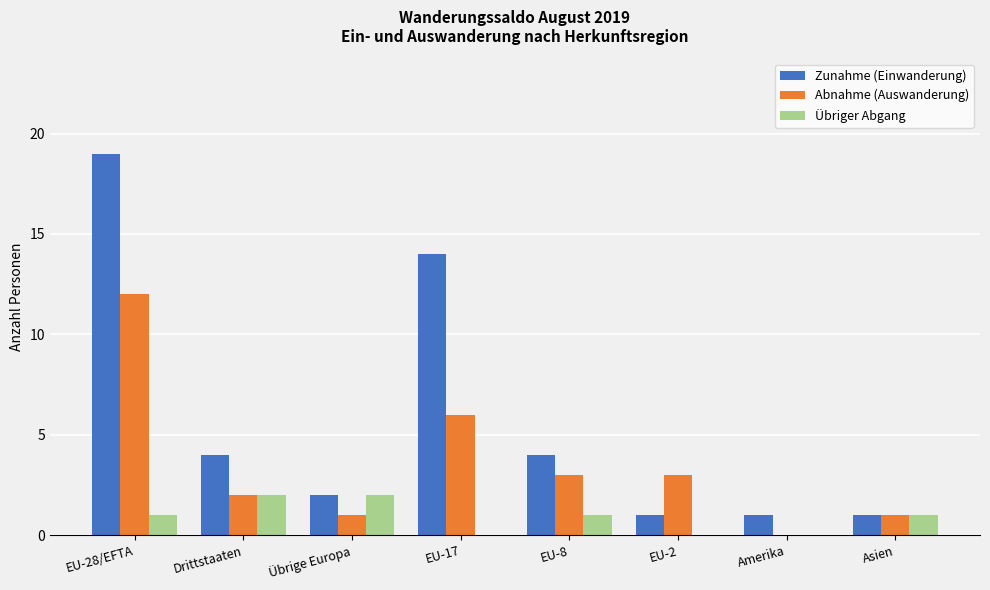

Are the bars horizontal?

No